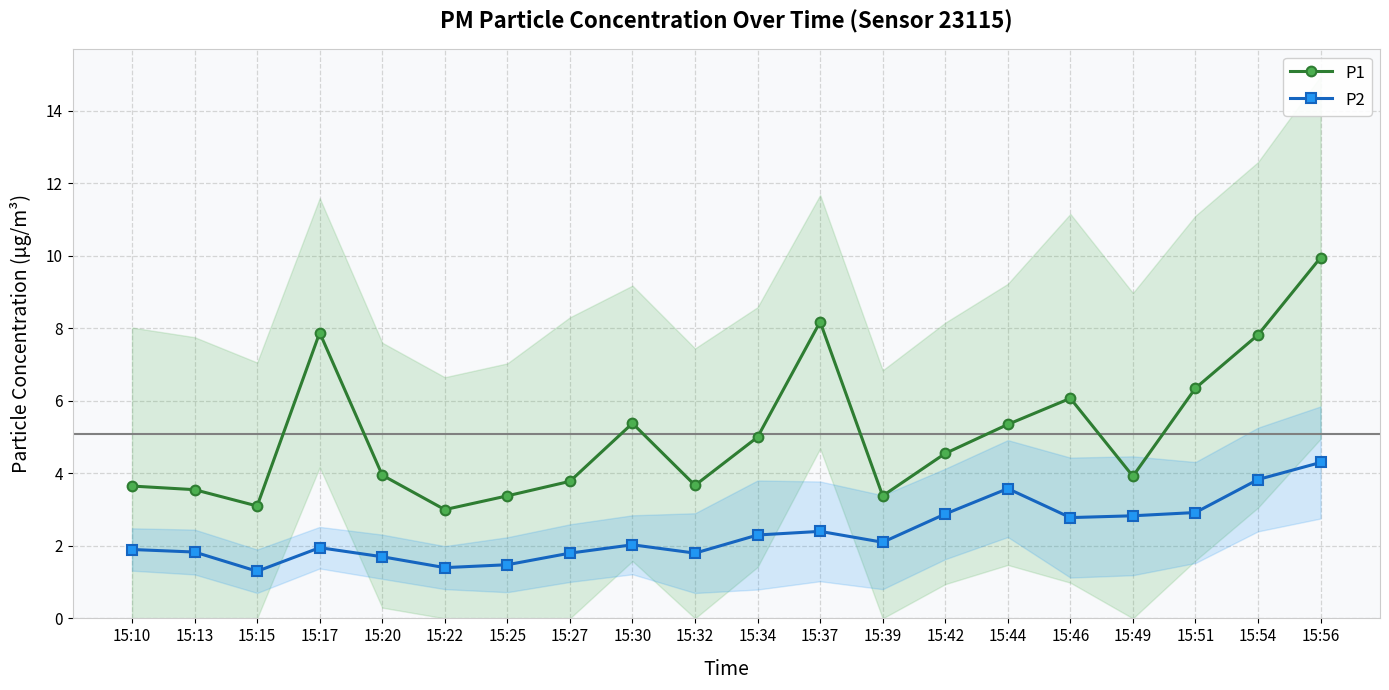

True or false: P2 and P1 intersect in this chart.

False